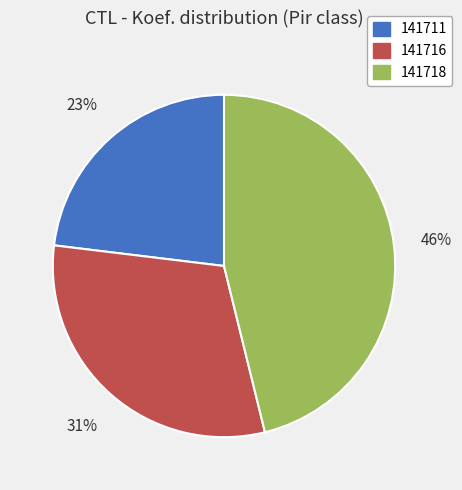

Rank the categories by value from lowest to highest.

141711, 141716, 141718